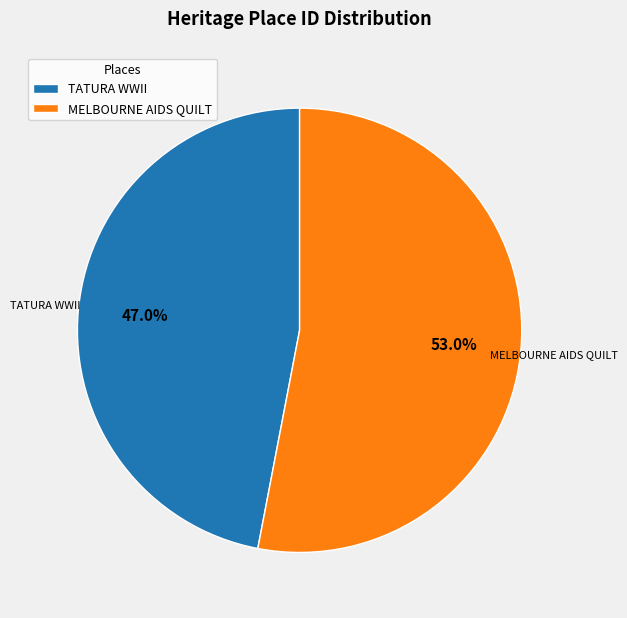

What is the largest slice in the pie chart?

MELBOURNE AIDS QUILT